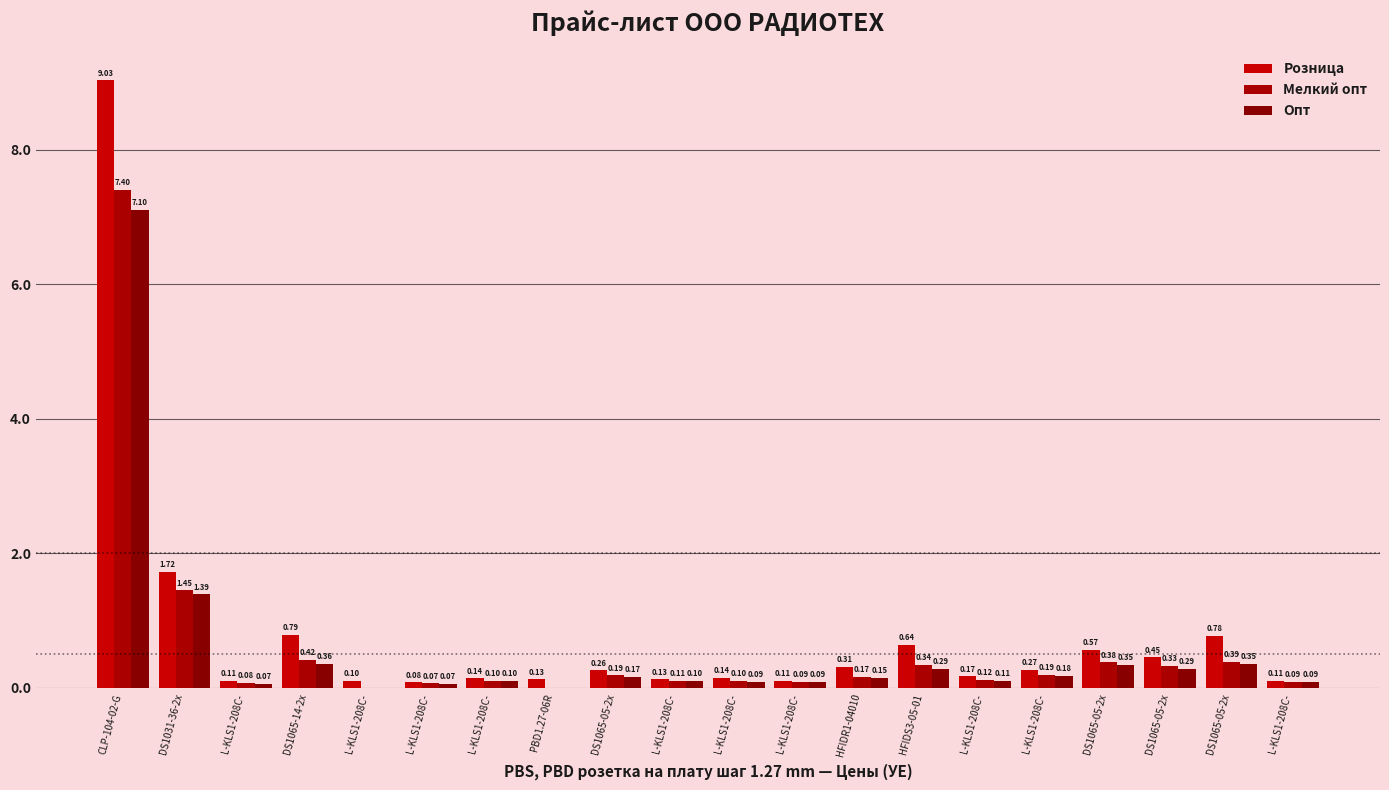

What is the value of the Опт bar at the 12th from the left?

0.1